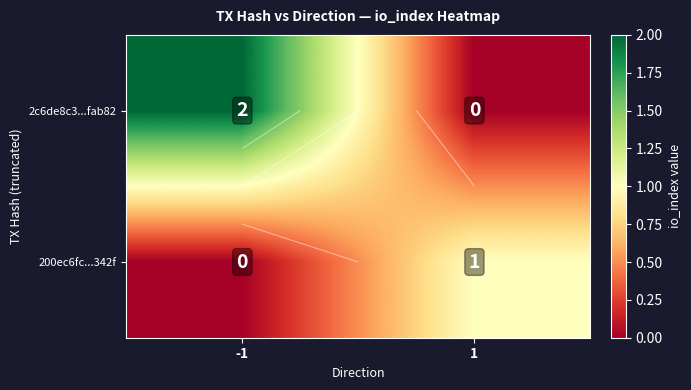

What is the sum of the 200ec6fc...342f values at -1 and 1?

1